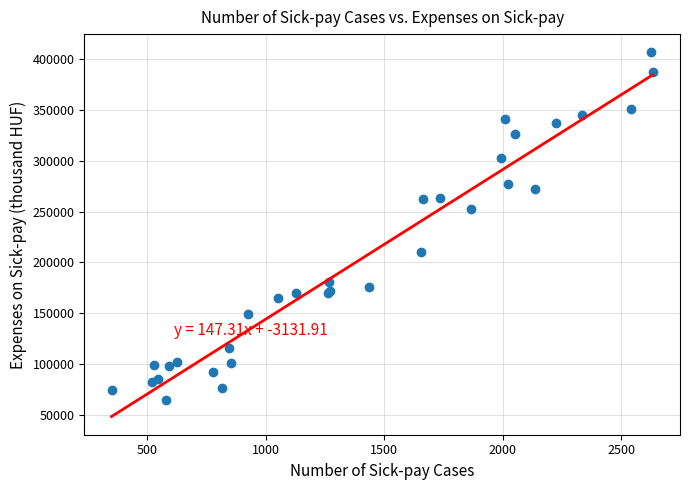

What Y value in the scatter plot is closest to 235759?

252912.2